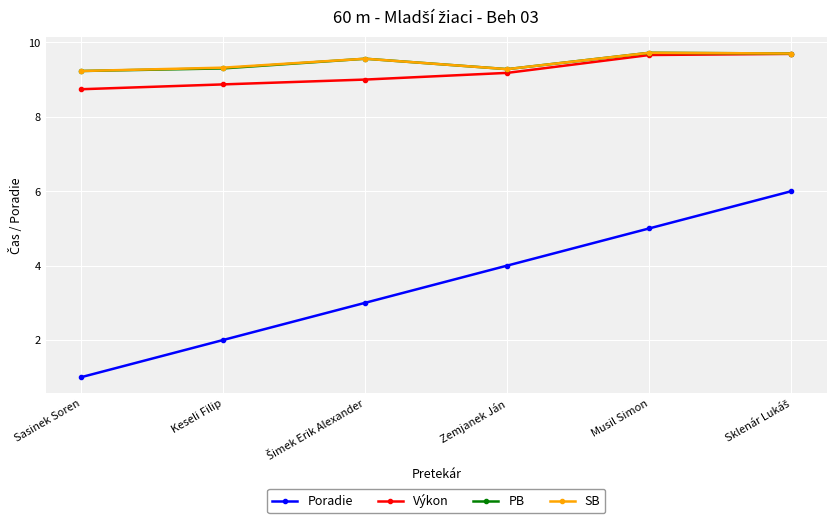

Is this an area chart (filled region under the line)?

No